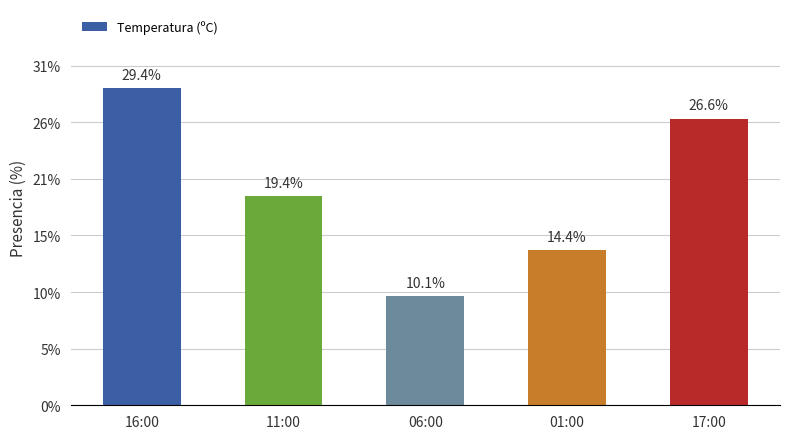

What is the label of the 5th bar from the right?

16:00